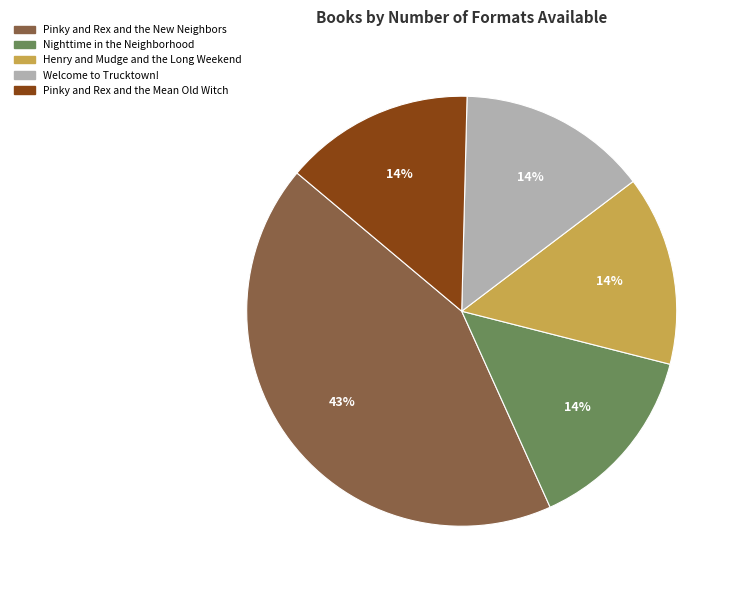

Which has a higher value, Henry and Mudge and the Long Weekend or Pinky and Rex and the New Neighbors?

Pinky and Rex and the New Neighbors